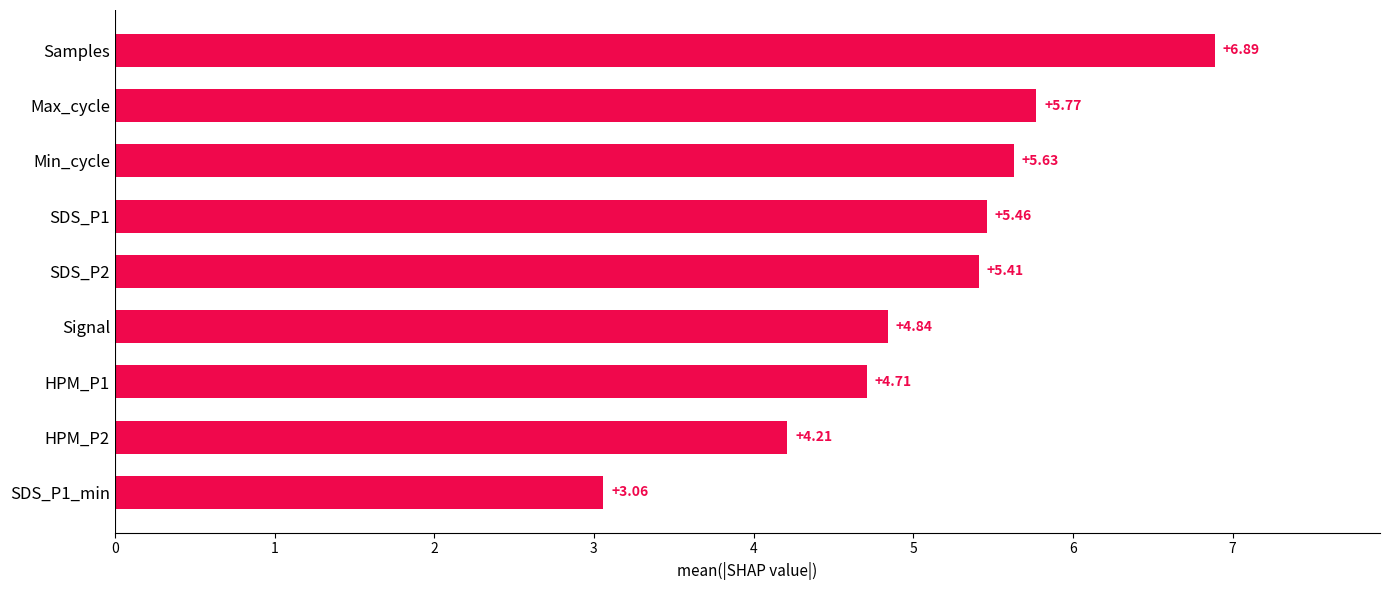

At which category does the chart reach its peak across all series?

Samples